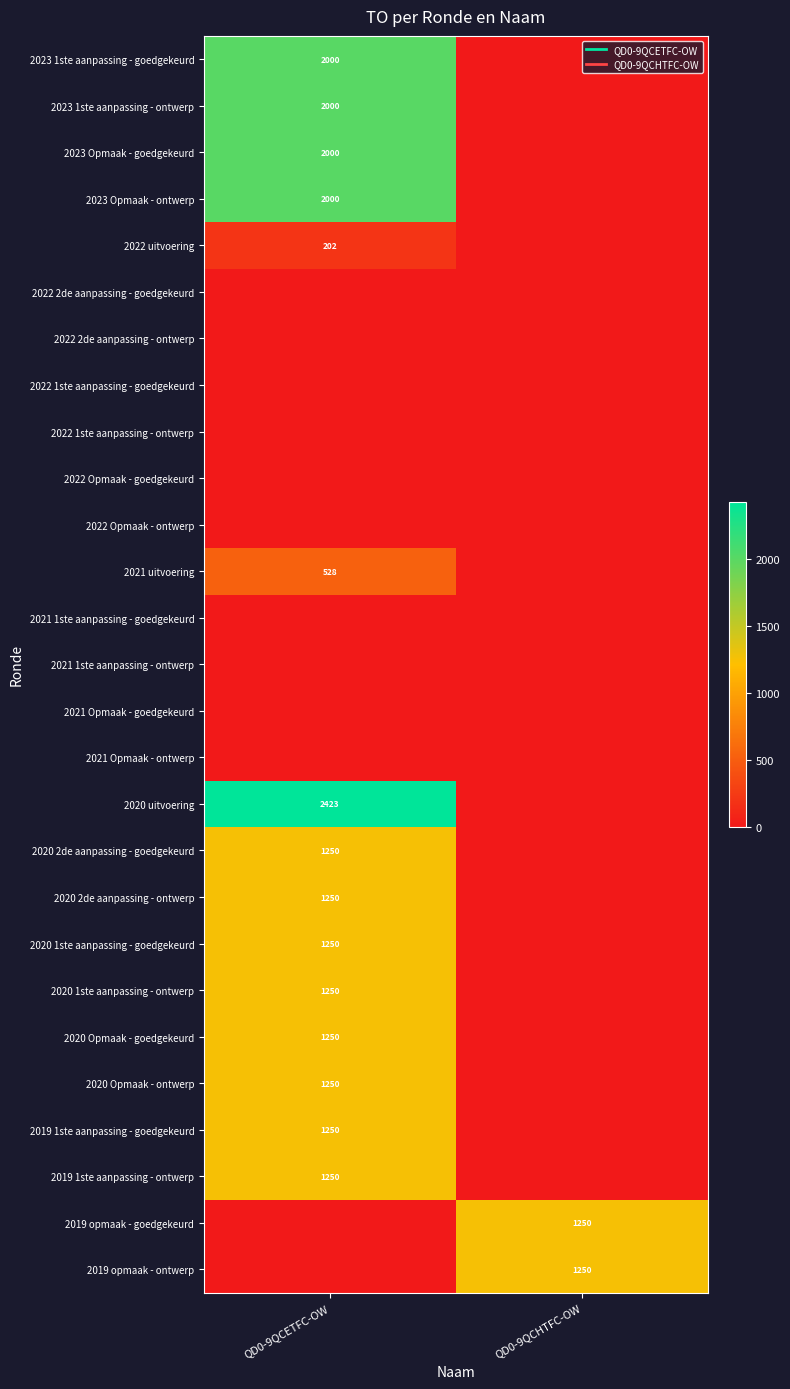

What is the maximum value for row_0?

2000